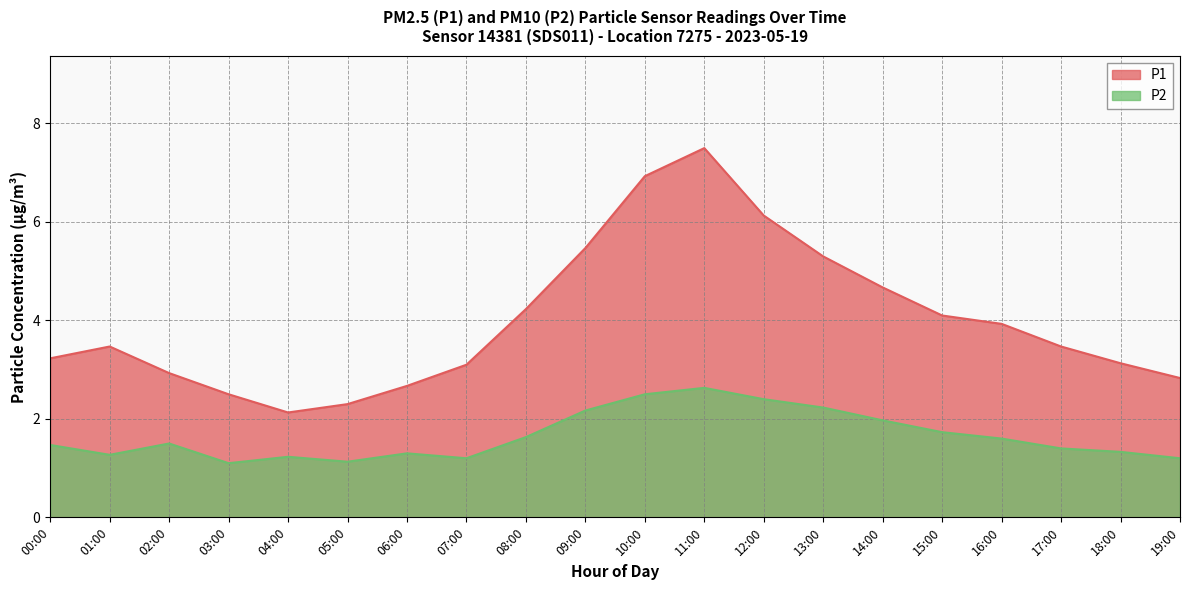

What is the label of the 14th point from the left?

13:00